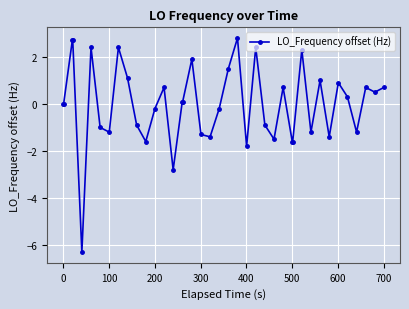

What is the value of the 8th point from the left?

-1.2